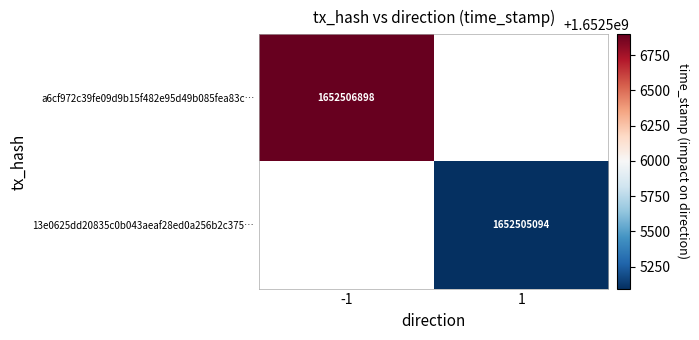

True or false: 13e0625dd20835c0b043aeaf28ed0a256b2c375… has a value of 623587354 at 1.

False